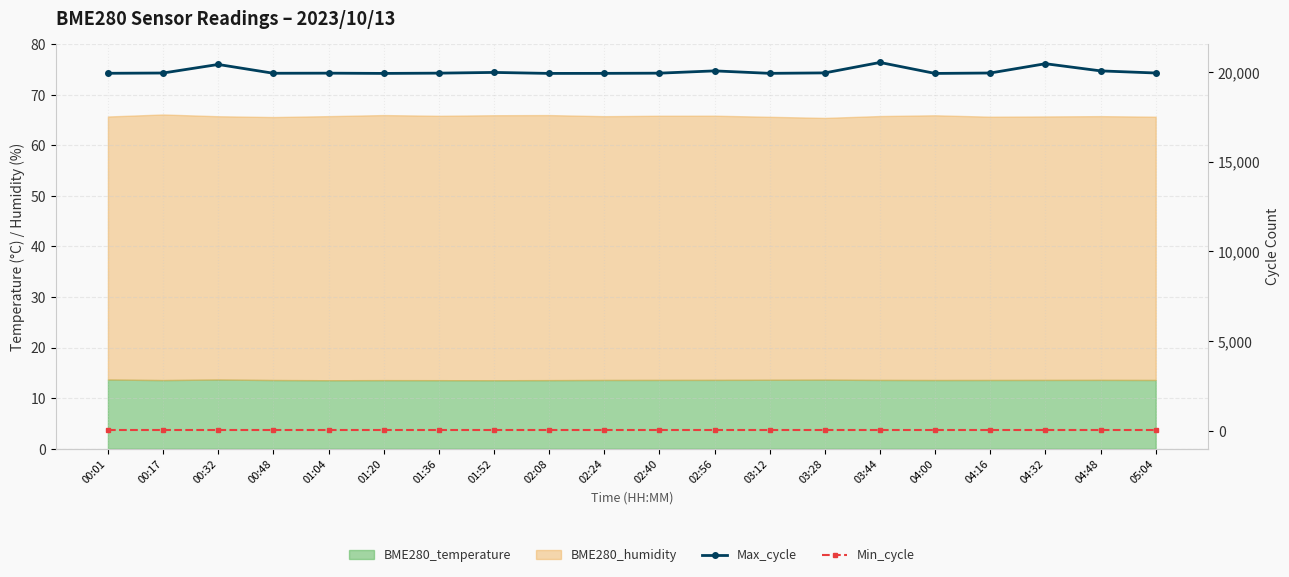

Does the chart have visible grid lines?

Yes